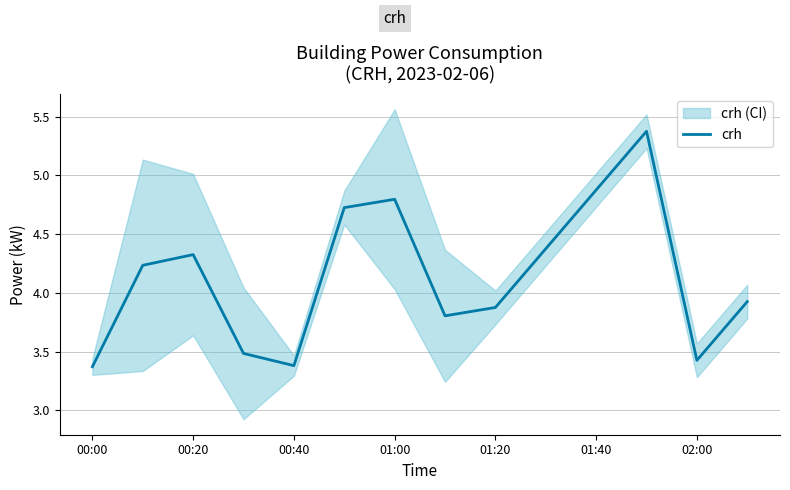

How many data points are above 4?

7